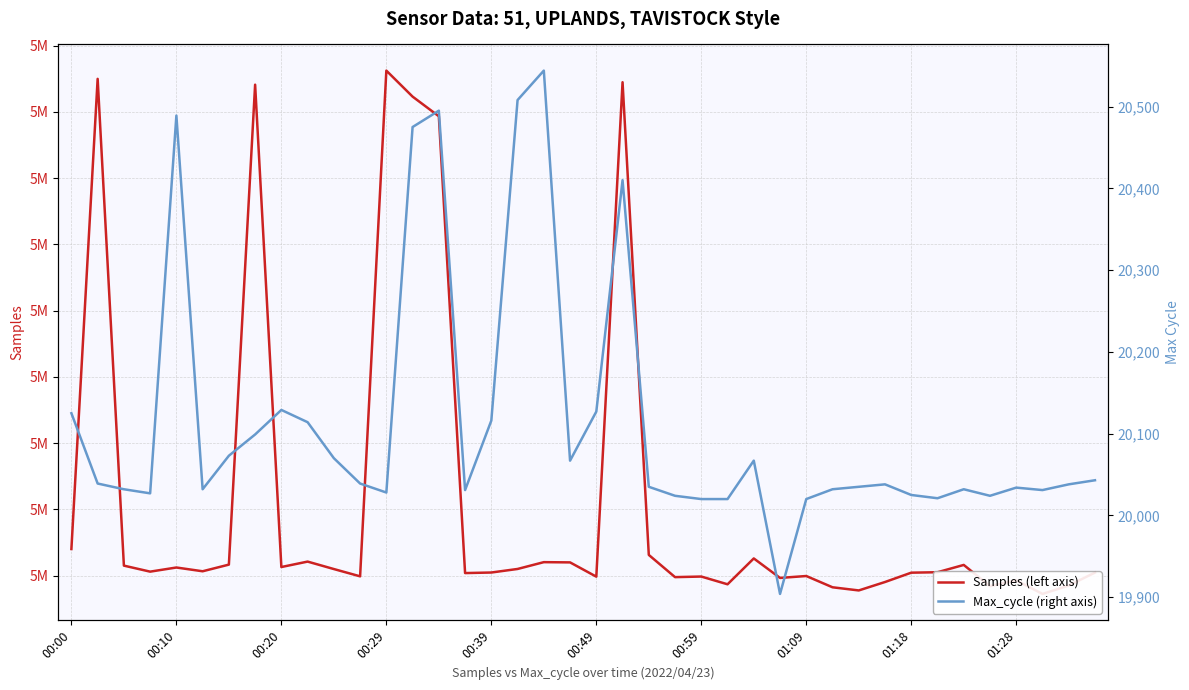

True or false: Samples (left axis) and Max_cycle (right axis) cross at least once.

False